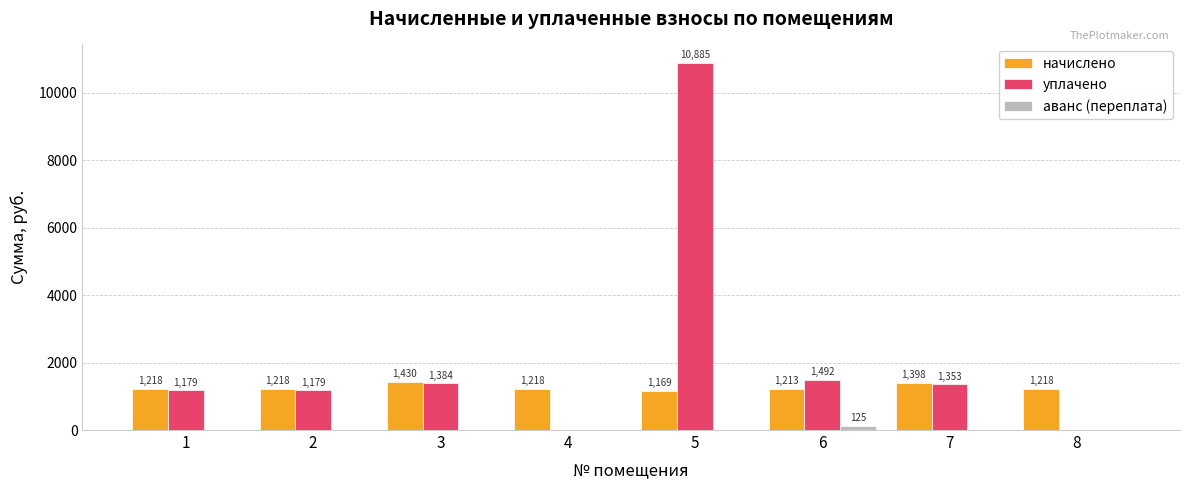

How many groups of bars are there?

8